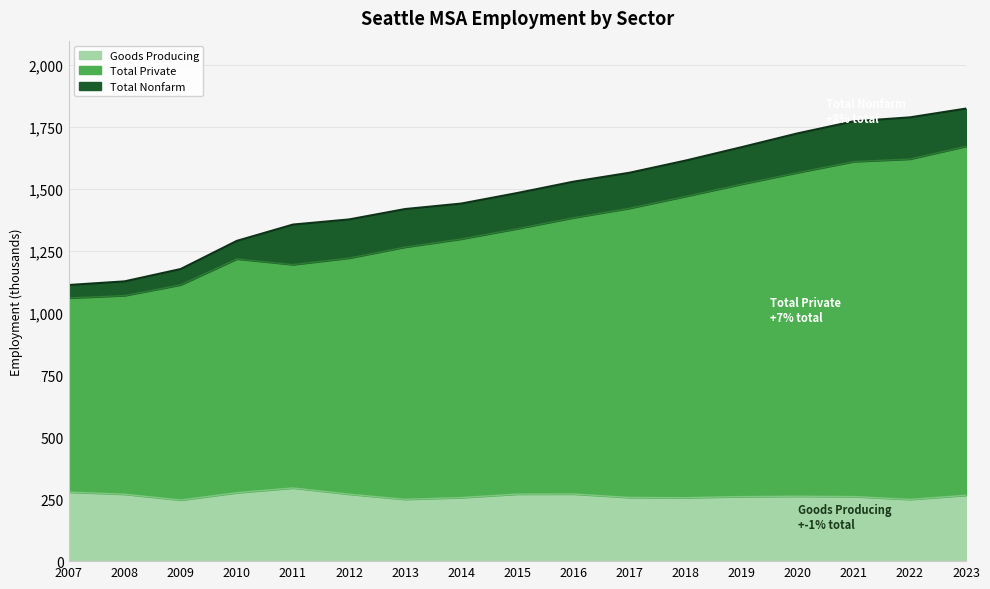

Count the number of categories in the chart.

17